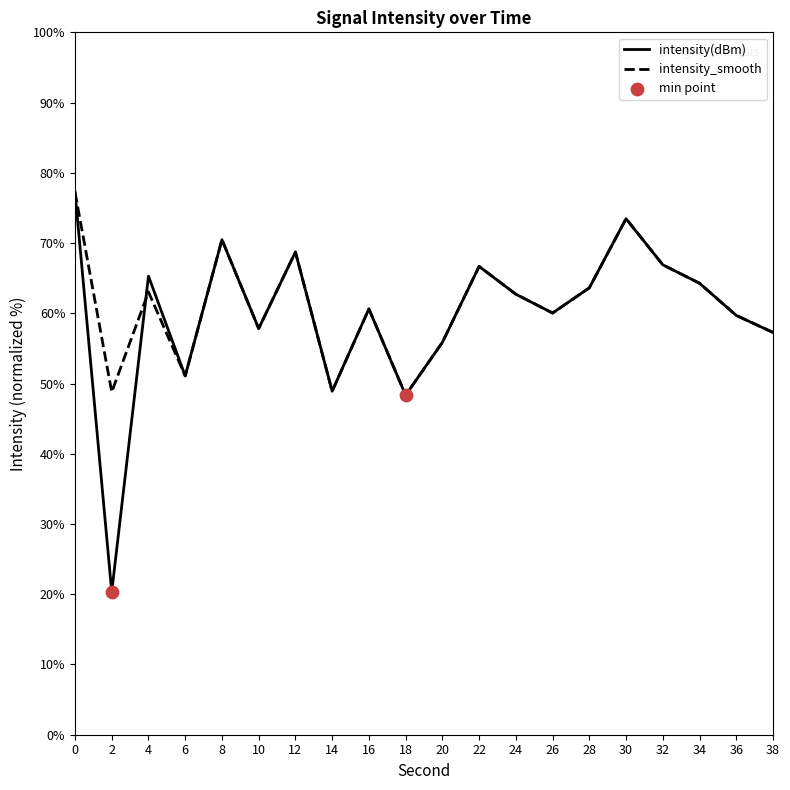

At how many categories does at least one series exceed 63?

9